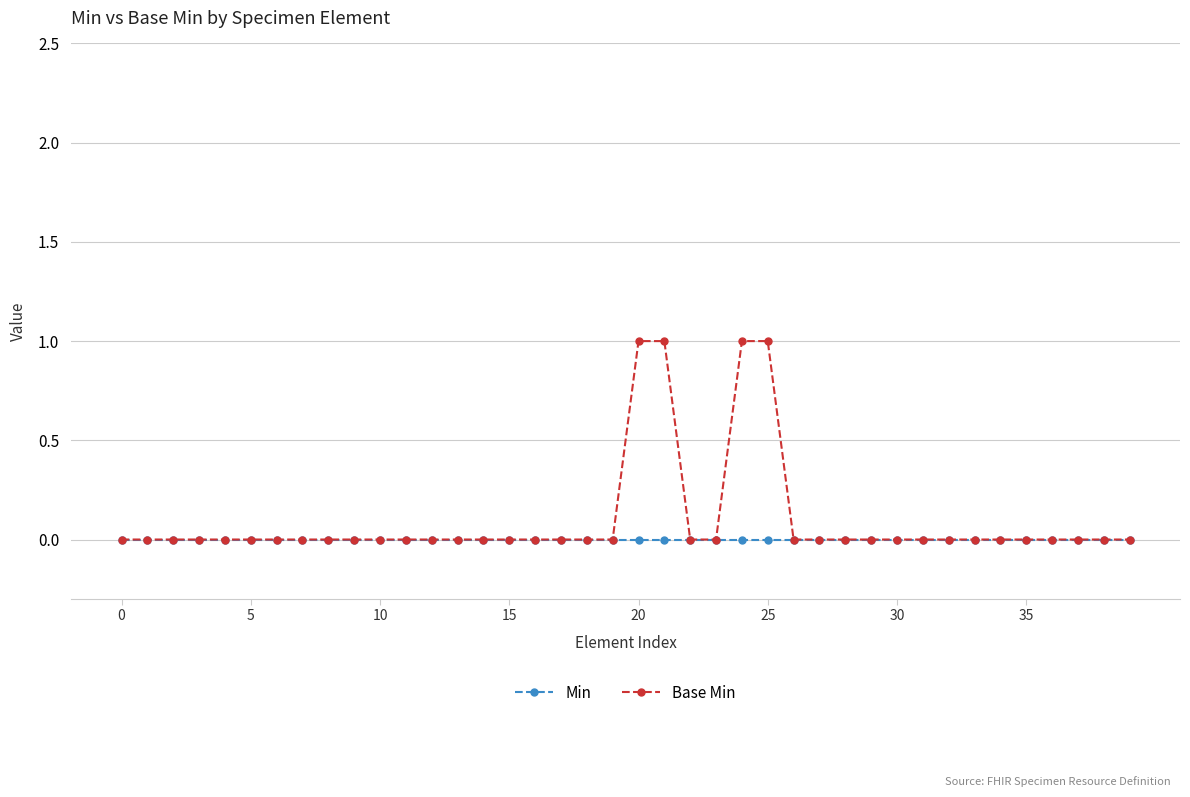

Rank the series by their maximum value, from lowest to highest.

Min, Base Min